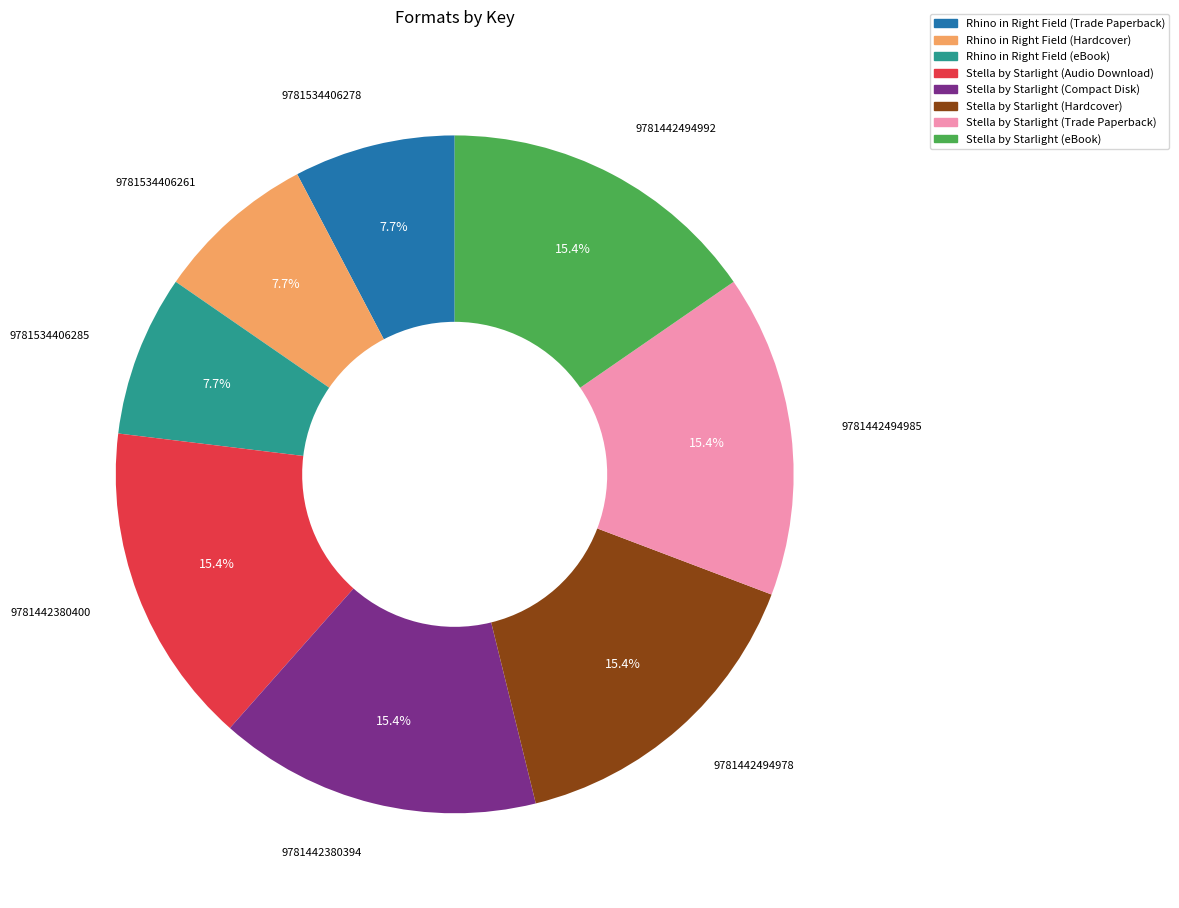

To the nearest percent, what is the combined percentage of Stella by Starlight (Hardcover) and Stella by Starlight (Compact Disk)?

31%